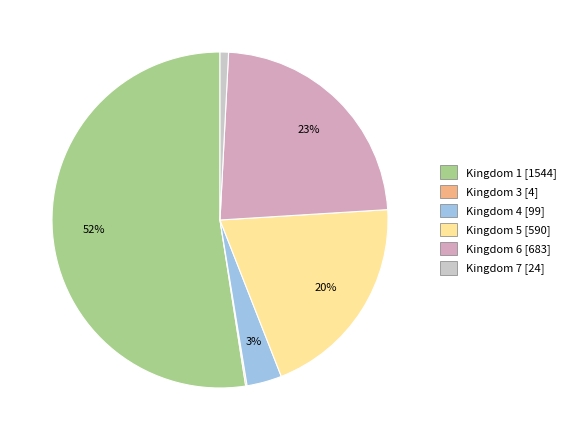

True or false: Kingdom 5 accounts for 6% of the total.

False